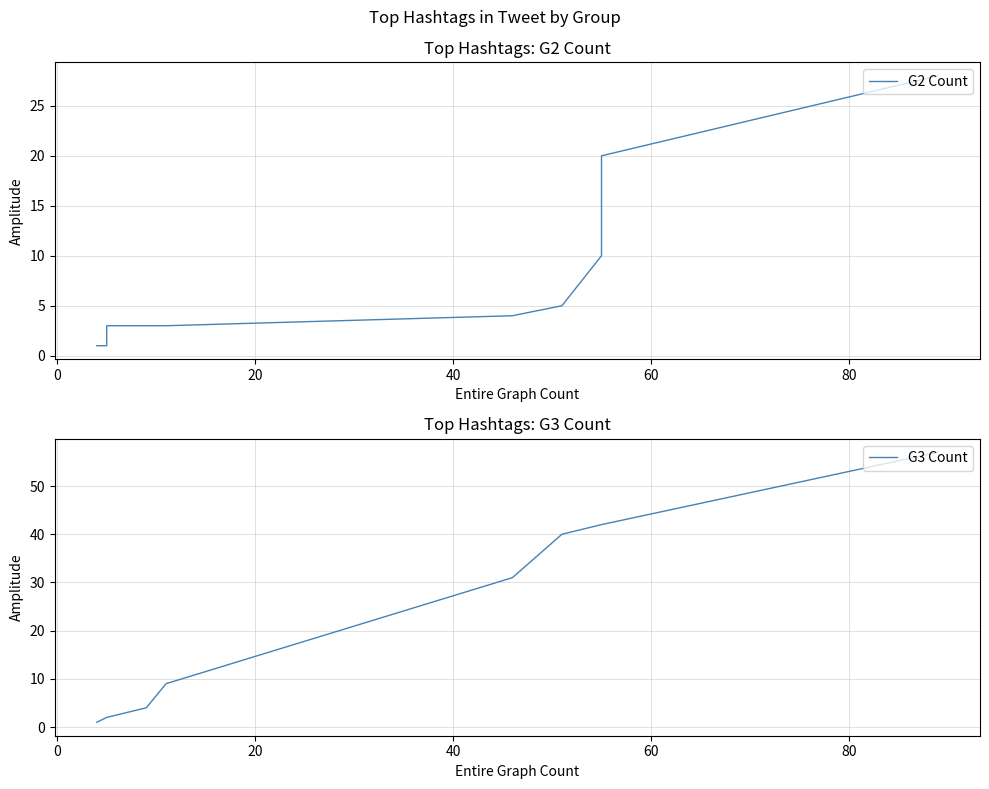

Which series ends up on top after the final intersection of G3 Count and G2 Count?

G3 Count